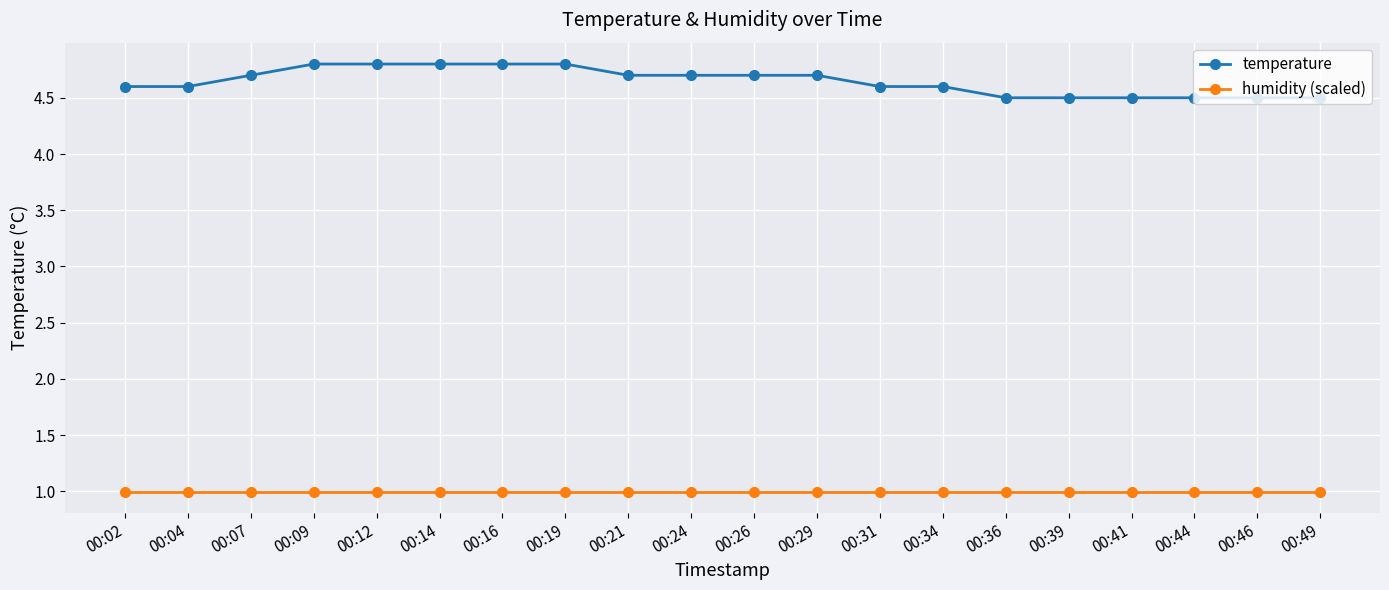

Does the chart have visible grid lines?

Yes